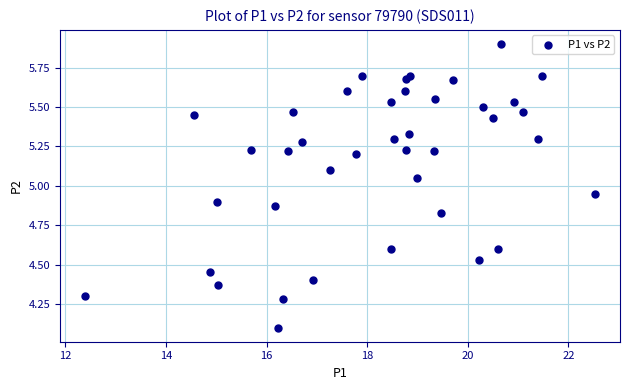

What is the range of X values (max minus min)?

10.1